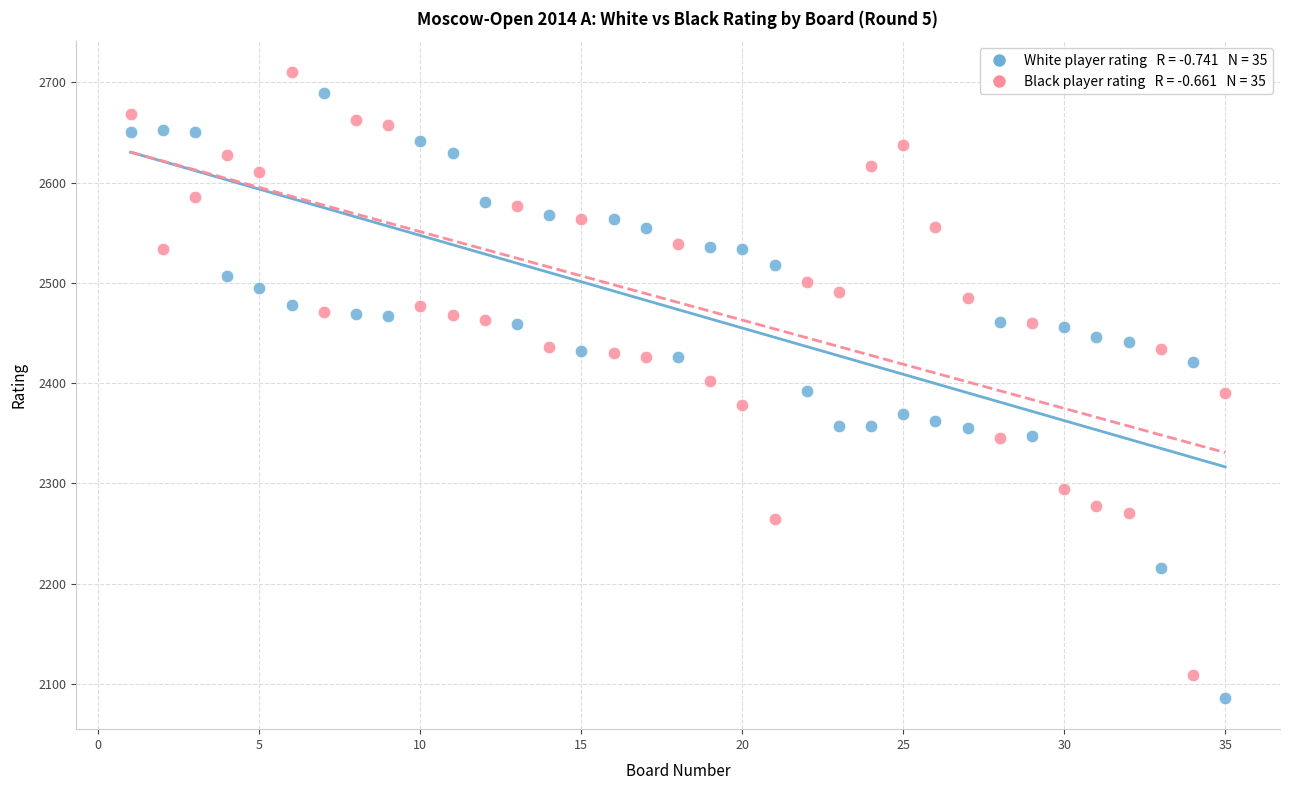

Across all data points, what is the range of X values (max minus min)?

34